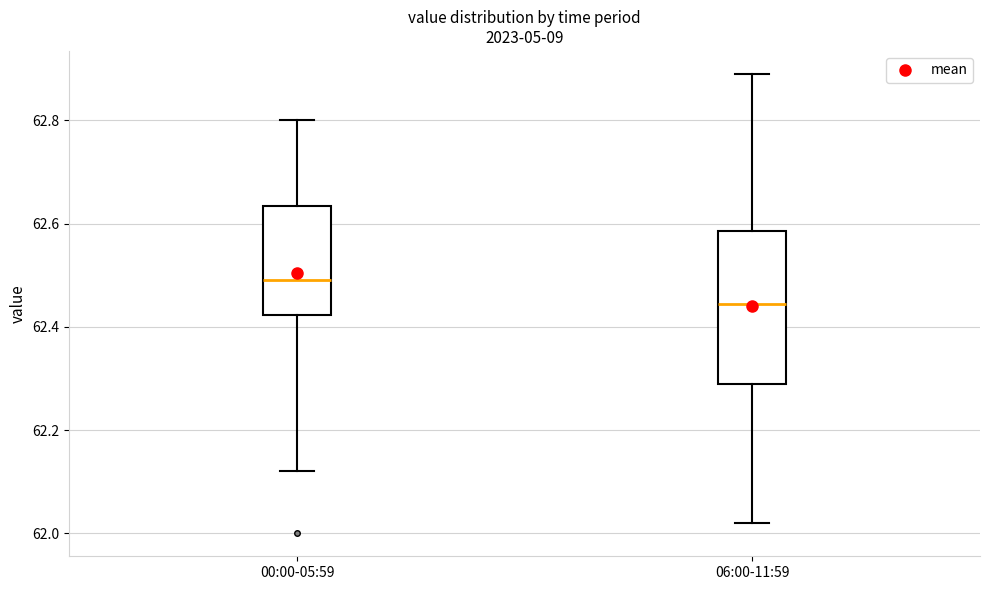

Which box is the tallest, from its lower edge to its upper edge?

06:00-11:59